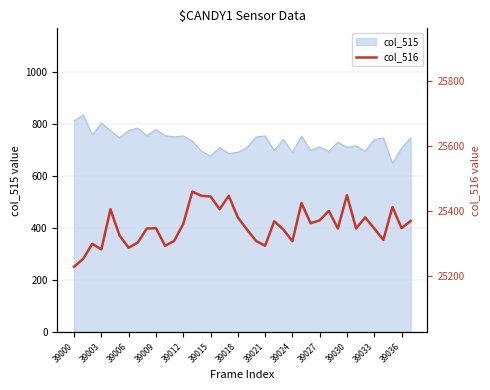

What is the maximum value for col_515?

834